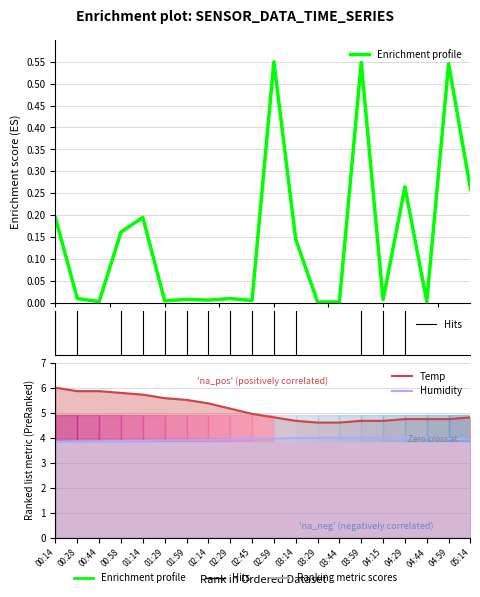

True or false: P1 has a value of 0.0 at 01:59.

True